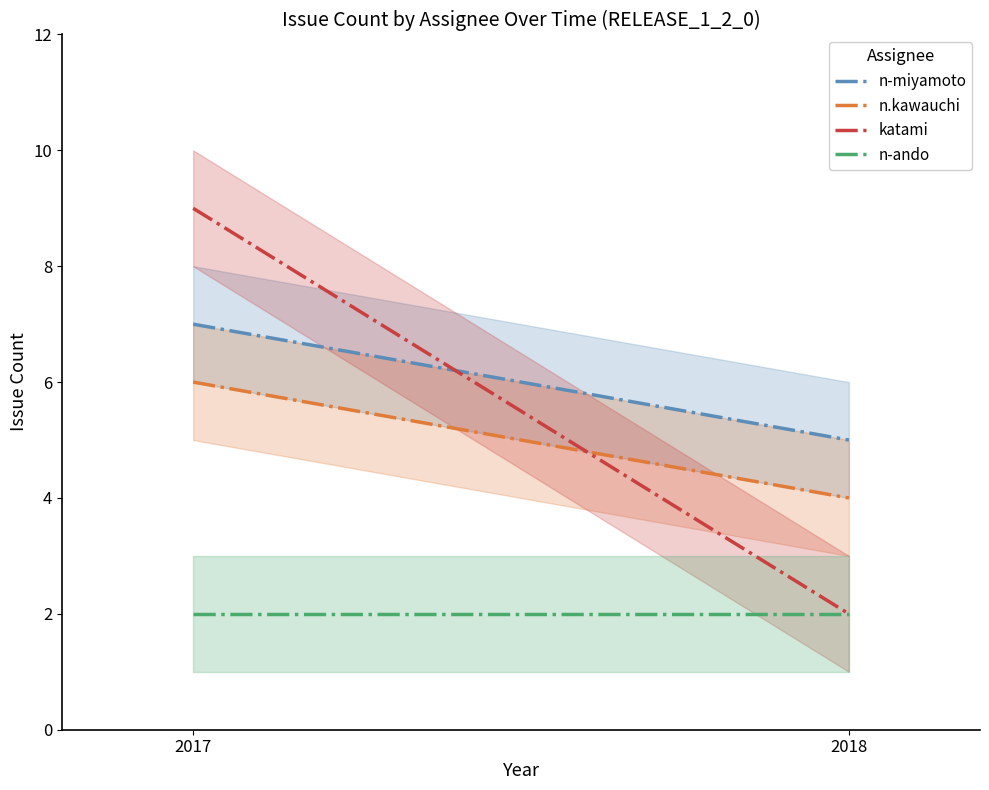

What is the maximum value for katami?

9